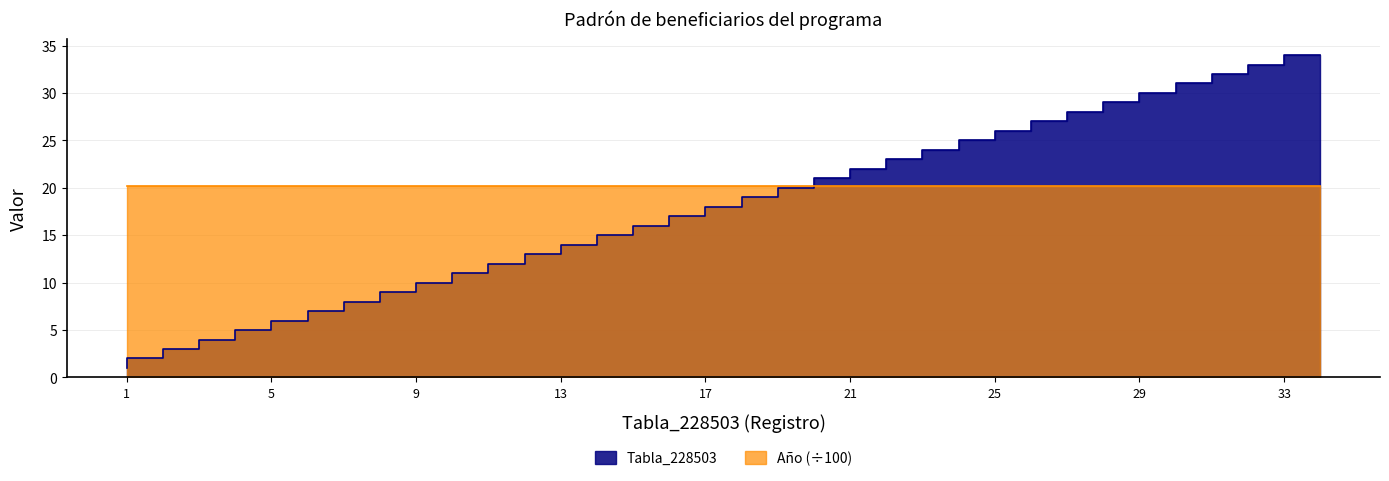

At which category does the chart reach its peak across all series?

34